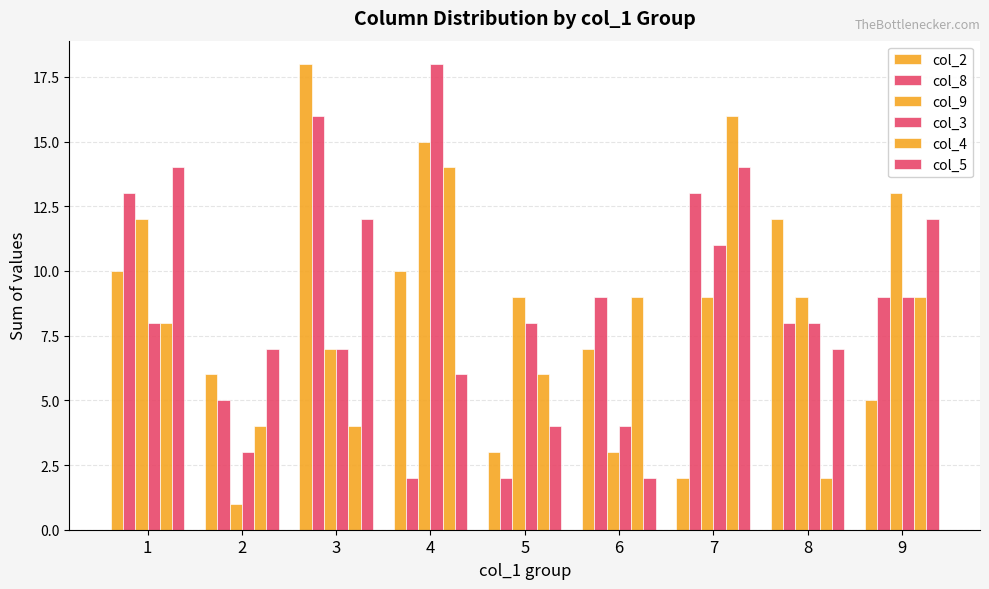

How many bars are there in each group?

6